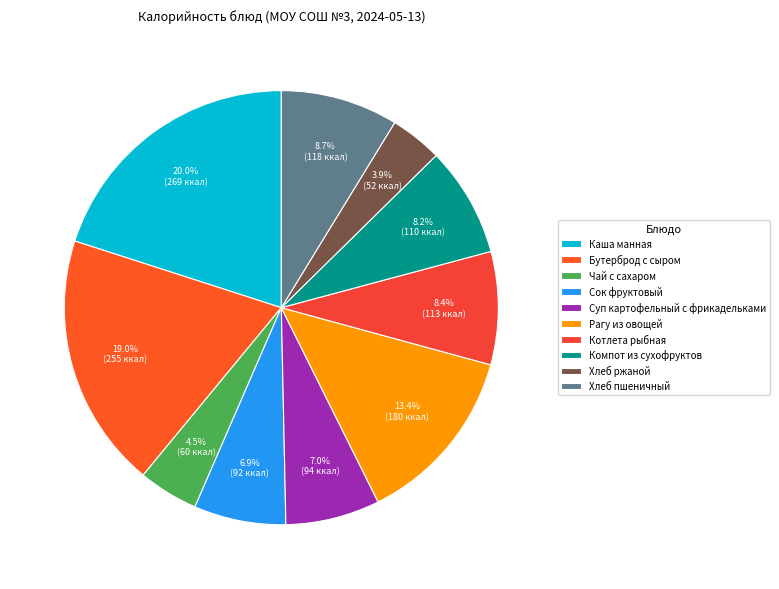

What percentage is the Каша манная slice, to the nearest percent?

20%